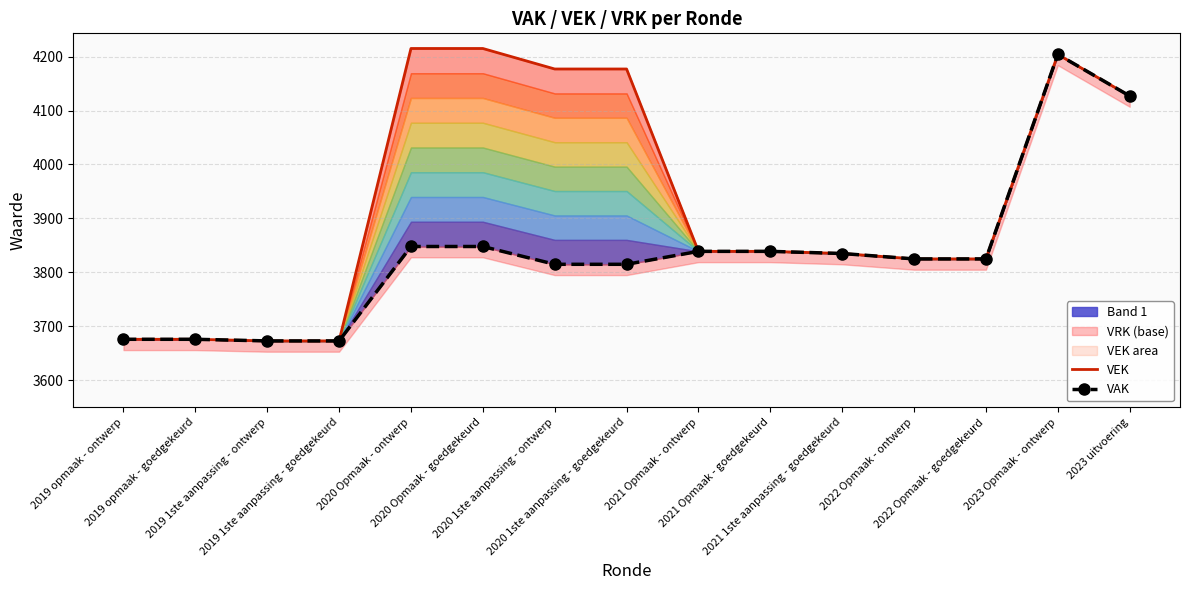

Reading left to right, transcribe all the data shown in this chart.

VEK: 3676	3676	3673	3673	4215	4215	4177	4177	3839	3839	3835	3825	3825	4204	4127
VAK: 3676	3676	3673	3673	3848	3848	3815	3815	3839	3839	3835	3825	3825	4204	4127